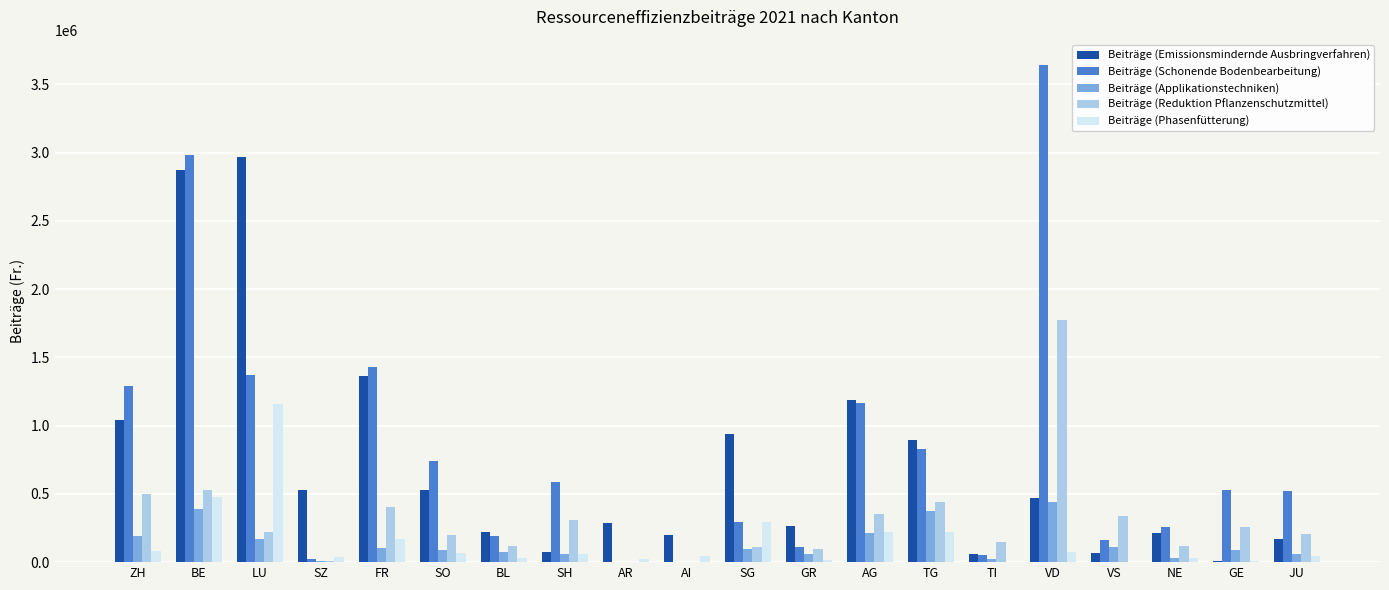

The Beiträge (Schonende Bodenbearbeitung) series shows 1928895.3 at ZH. True or false?

False